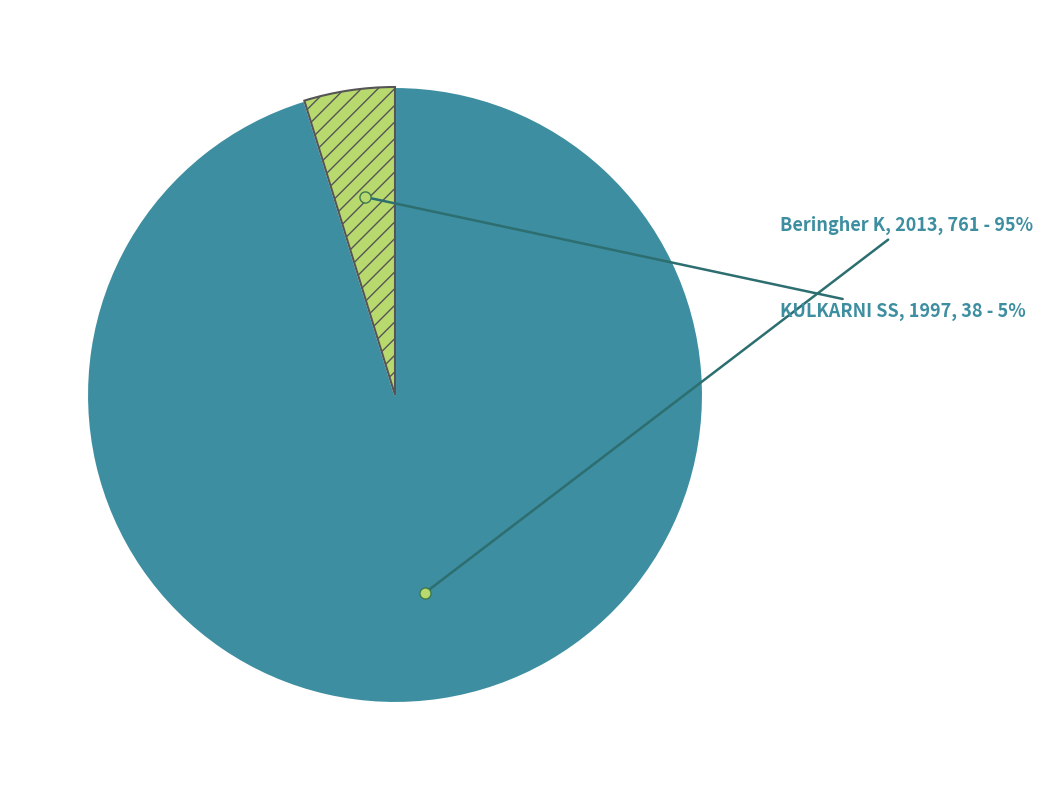

Is there any slice that represents more than half of the pie?

Yes